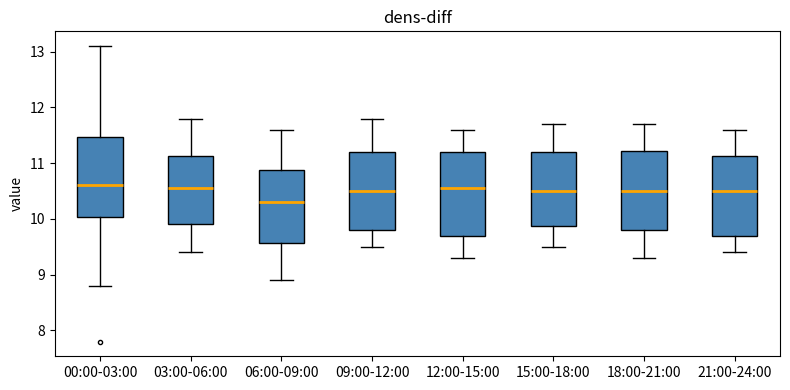

Reading left to right, read every box against the y-axis: the position of its median line, the range the box covers, and the ends of its whiskers. The values are not printed on the chart, so give them approximately, as read against the axis.

00:00-03:00: median 10.6, box 10.0 to 11.5, whiskers 8.8 to 13.1
03:00-06:00: median 10.6, box 9.9 to 11.1, whiskers 9.4 to 11.8
06:00-09:00: median 10.3, box 9.6 to 10.9, whiskers 8.9 to 11.6
09:00-12:00: median 10.5, box 9.8 to 11.2, whiskers 9.5 to 11.8
12:00-15:00: median 10.6, box 9.7 to 11.2, whiskers 9.3 to 11.6
15:00-18:00: median 10.5, box 9.9 to 11.2, whiskers 9.5 to 11.7
18:00-21:00: median 10.5, box 9.8 to 11.2, whiskers 9.3 to 11.7
21:00-24:00: median 10.5, box 9.7 to 11.1, whiskers 9.4 to 11.6